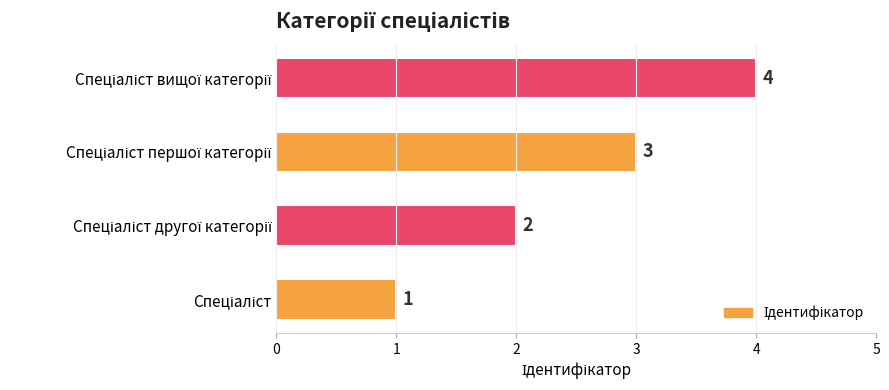

What is the maximum value shown in the chart?

4